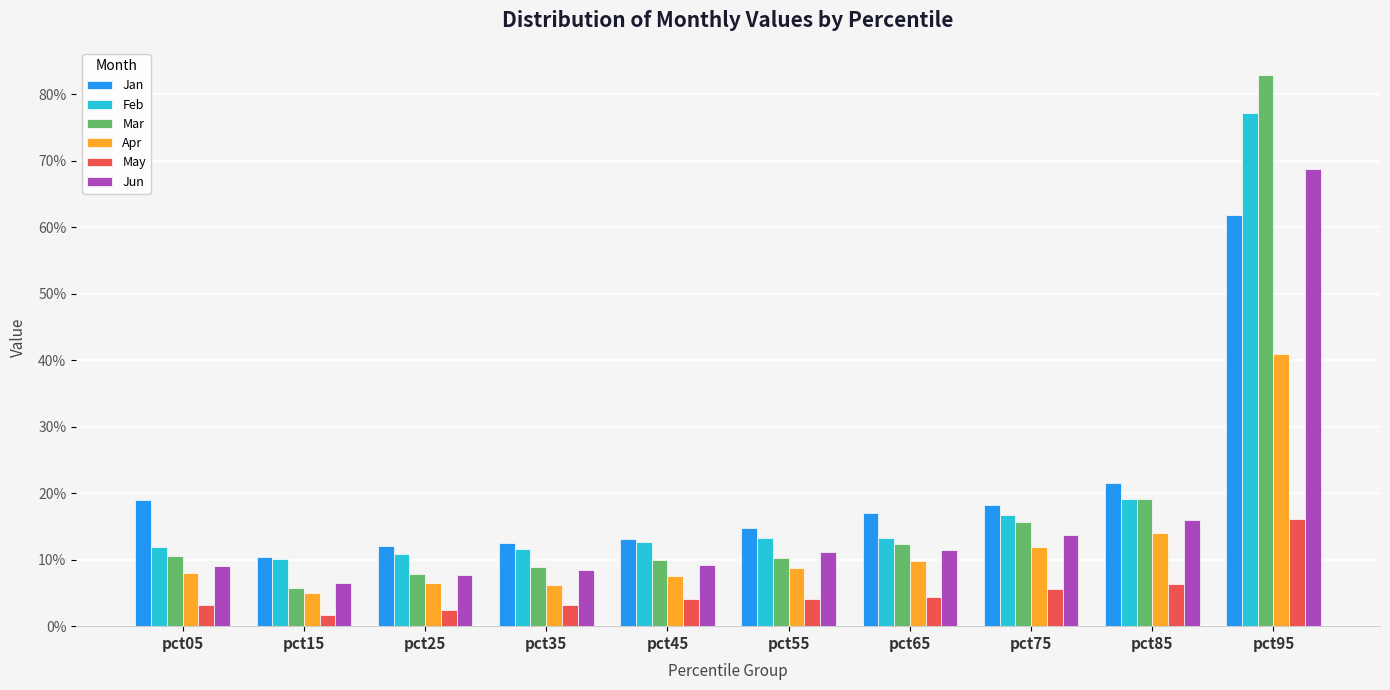

What is the average value of the Mar series?

0.2